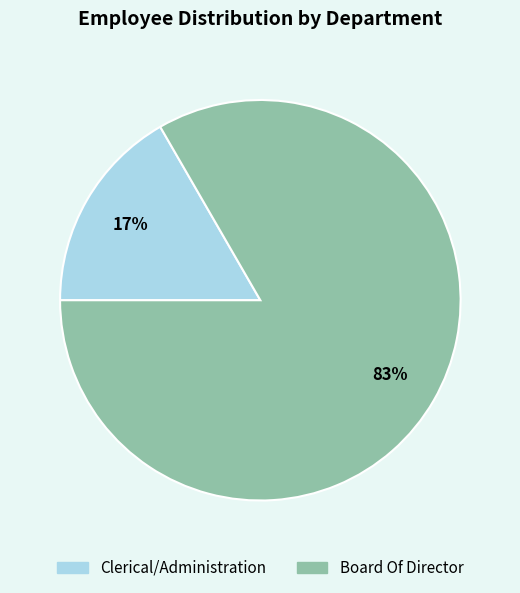

To the nearest percent, what percentage of the pie is Clerical/Administration?

17%